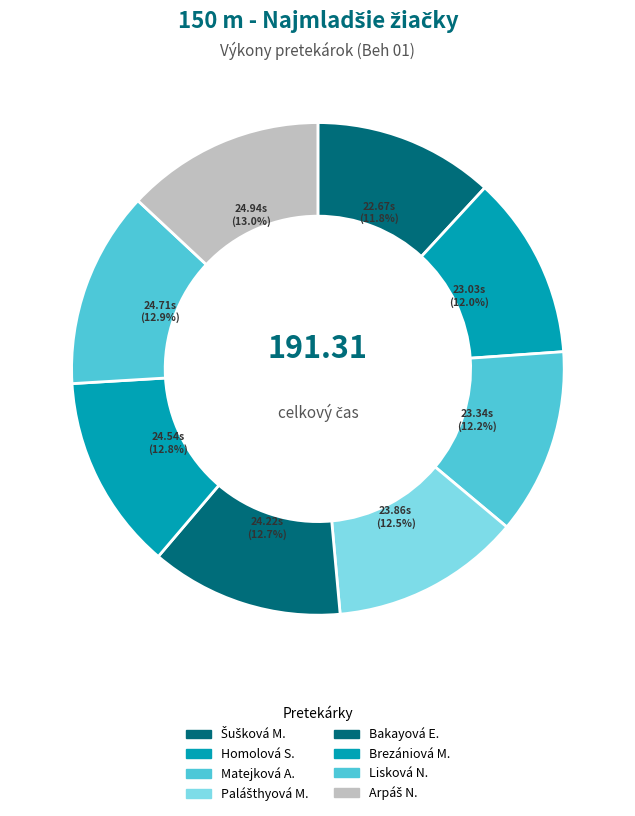

Count the number of slices in the pie.

8